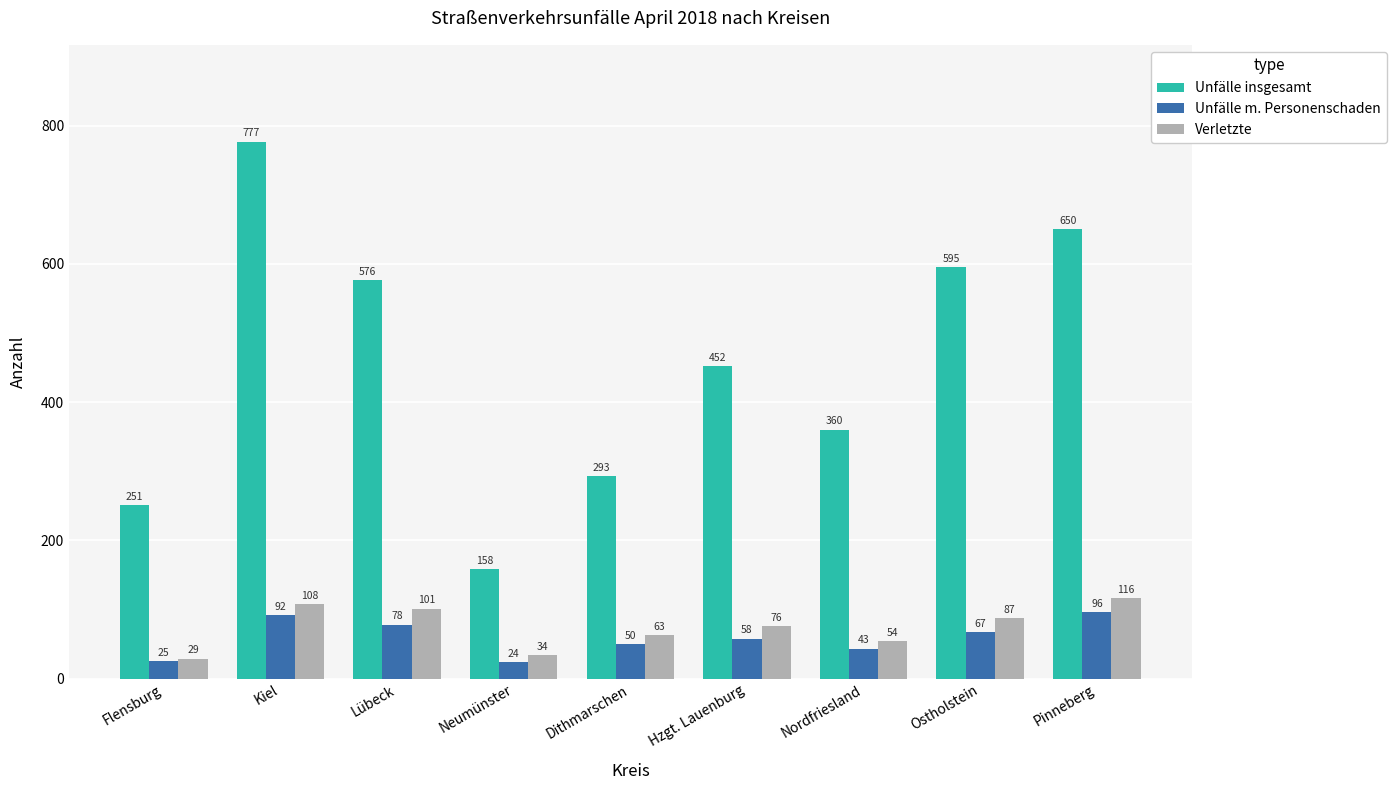

What is the difference between the second highest and second lowest values in the Unfälle m. Personenschaden series?

67